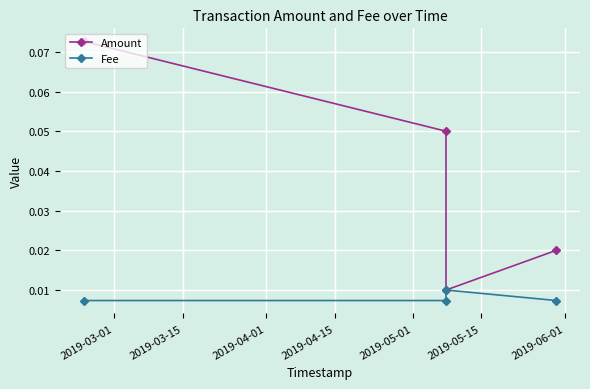

How many Amount values are between 0 and 1?

4